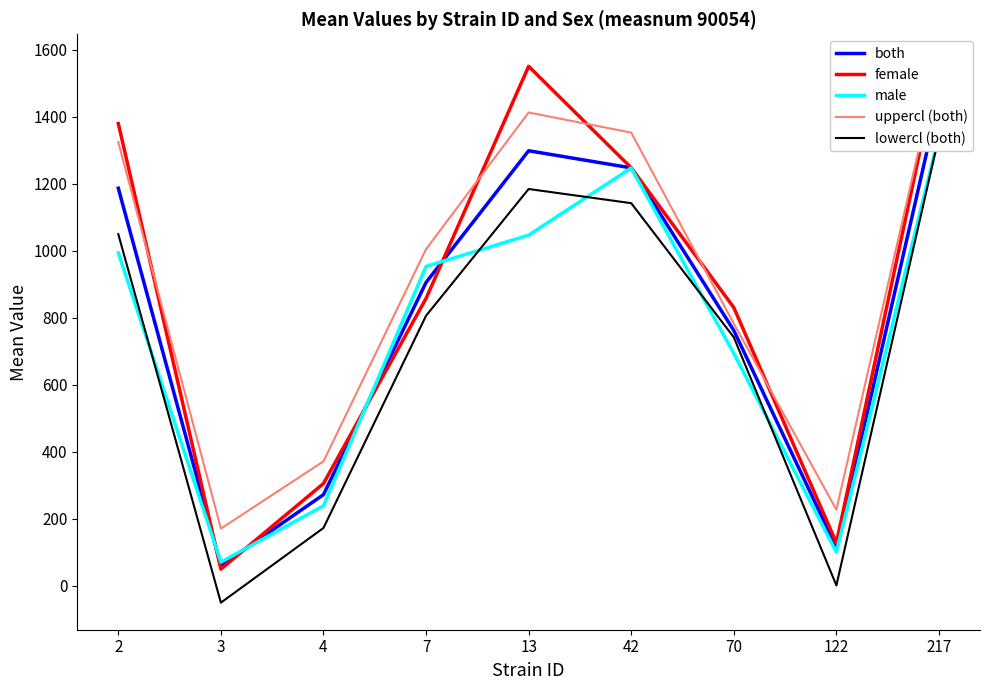

True or false: male has a value of 1342.9 at 217.

True